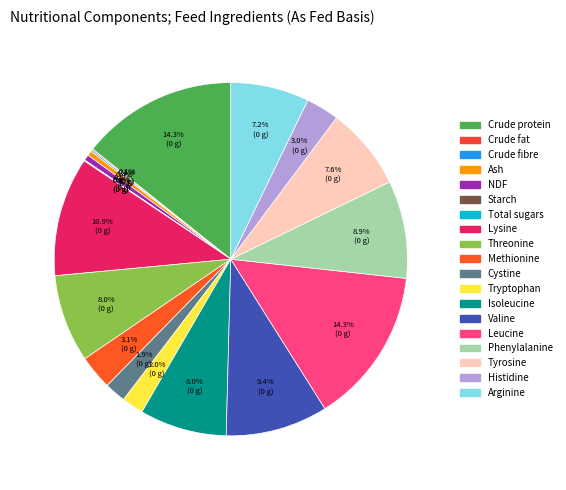

What portion of the pie excludes Phenylalanine?

91.1%